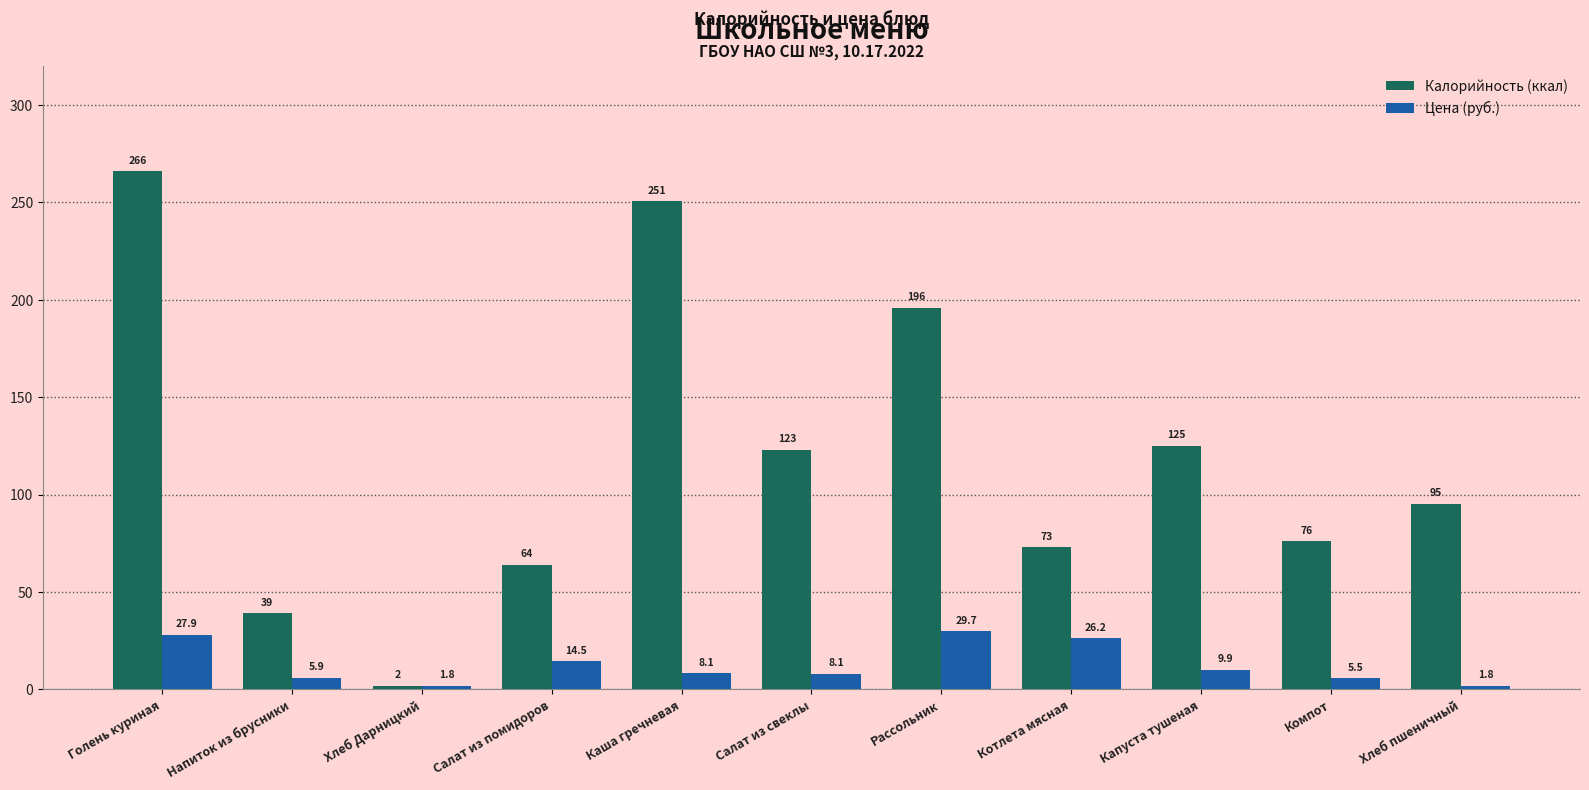

What is the value of the Цена (руб.) bar at the 11th from the left?

1.8